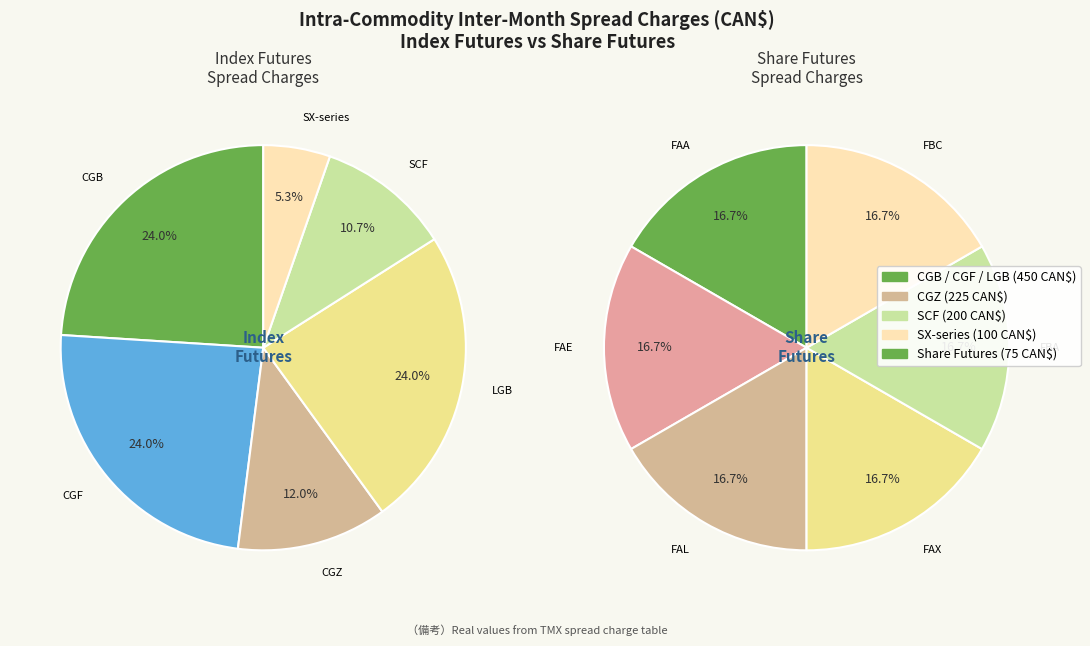

Do 2 and Index Futures together represent more than half of the pie?

No